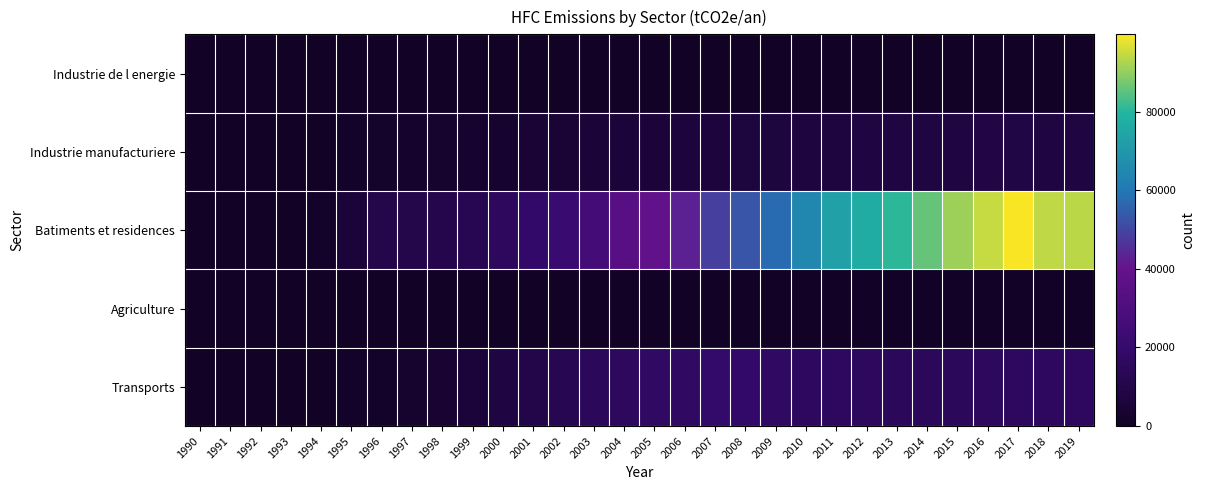

Reading right to left, what are all the values shown in this chart?

Industrie de l energie: 2019=18.8	2018=23.8	2017=30.8	2016=34.0	2015=36.8	2014=42.0	2013=49.5	2012=51.7	2011=54.2	2010=48.6	2009=50.0	2008=51.6	2007=53.8	2006=55.6	2005=46.2	2004=41.9	2003=38.2	2002=33.2	2001=27.7	2000=21.5	1999=17.5	1998=13.4	1997=9.3	1996=5.2	1995=1.2	1994=0.0	1993=0.0	1992=0.0	1991=0.0	1990=0.0
Industrie manufacturiere: 2019=7901.4	2018=8014.9	2017=8983.4	2016=8617.6	2015=8288.7	2014=8175.2	2013=8016.4	2012=7942.1	2011=7783.0	2010=7581.8	2009=6663.6	2008=6698.4	2007=6428.9	2006=6317.1	2005=5869.8	2004=5692.2	2003=5188.4	2002=4662.2	2001=4427.4	2000=3079.6	1999=2779.6	1998=2342.5	1997=2047.9	1996=1759.3	1995=933.9	1994=122.4	1993=0.0	1992=0.0	1991=0.0	1990=0.0
Batiments et residences: 2019=93576.0	2018=93948.6	2017=99680.2	2016=94783.0	2015=90825.2	2014=85978.0	2013=80843.9	2012=76725.7	2011=73323.2	2010=64728.4	2009=57255.3	2008=53331.6	2007=48886.6	2006=43045.4	2005=38107.4	2004=33898.1	2003=26460.1	2002=21461.7	2001=18501.3	2000=15393.4	1999=12188.0	1998=10915.5	1997=10473.7	1996=10129.9	1995=5499.1	1994=903.8	1993=7.2	1992=0.0	1991=0.0	1990=0.0
Agriculture: 2019=536.7	2018=536.7	2017=536.7	2016=463.1	2015=456.7	2014=453.3	2013=429.0	2012=412.0	2011=374.7	2010=380.8	2009=347.5	2008=307.5	2007=283.7	2006=268.0	2005=227.8	2004=189.7	2003=161.4	2002=150.4	2001=125.7	2000=48.8	1999=27.2	1998=2.8	1997=0.0	1996=0.0	1995=0.0	1994=0.0	1993=0.0	1992=0.0	1991=0.0	1990=0.0
Transports: 2019=15622.5	2018=15628.0	2017=15711.6	2016=15288.2	2015=14897.2	2014=14899.4	2013=15016.4	2012=15449.3	2011=15989.2	2010=16151.2	2009=16760.2	2008=18474.9	2007=18737.8	2006=17122.4	2005=16752.4	2004=15536.5	2003=14661.9	2002=12092.3	2001=9905.2	2000=8175.6	1999=5560.6	1998=3741.7	1997=2392.2	1996=1507.8	1995=871.9	1994=370.9	1993=100.1	1992=0.0	1991=0.0	1990=0.0